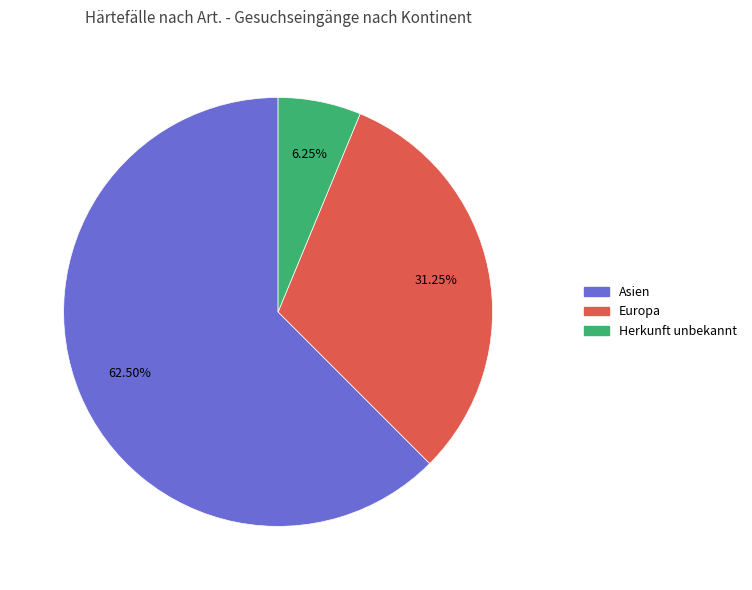

Does any single category account for the majority?

Yes